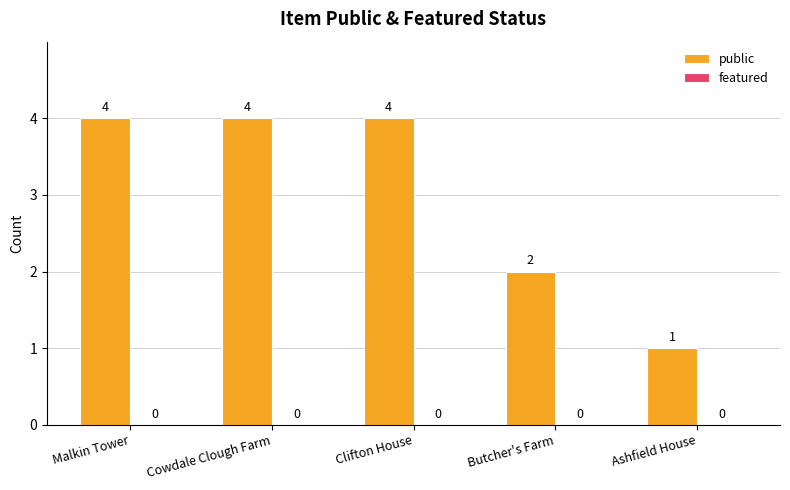

True or false: the data shows 3 at Butcher's Farm.

False